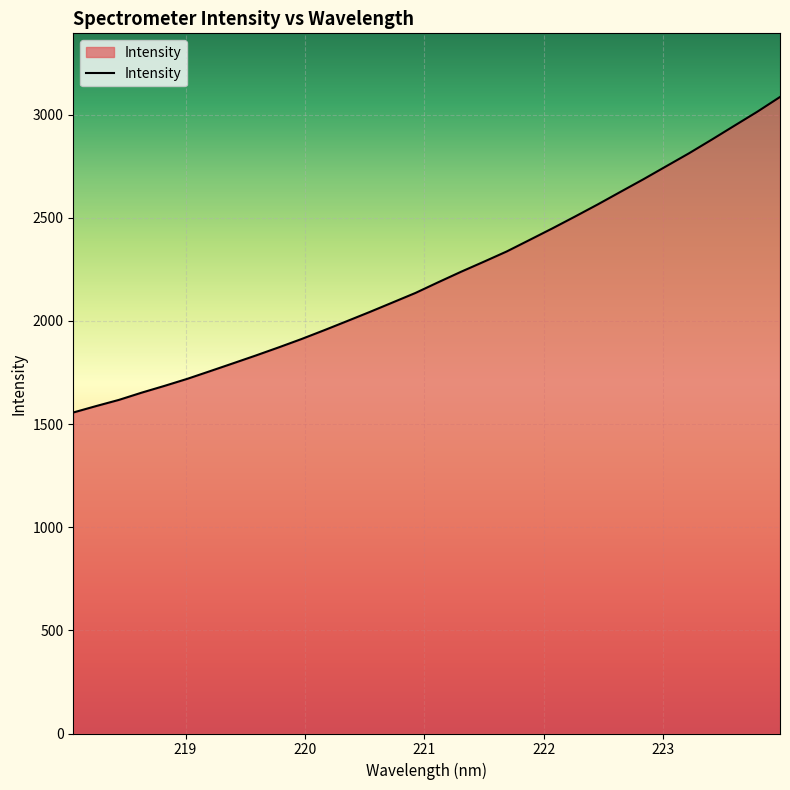

What is the minimum value shown in the chart?

1556.0